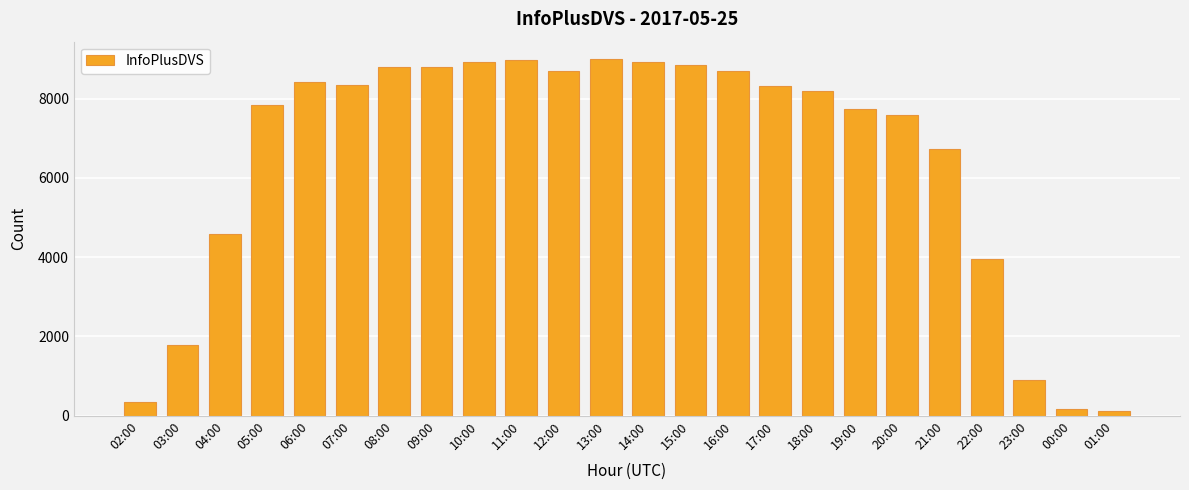

How many data points are less than 8309?

12